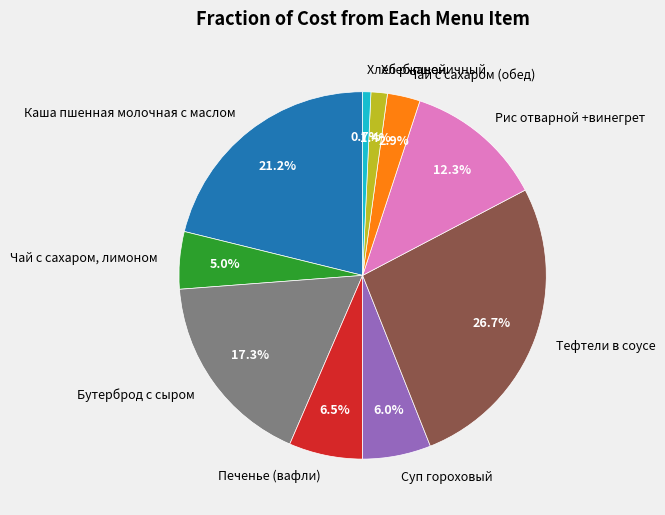

Combined, do Суп гороховый and Чай с сахаром (обед) account for over 50%?

No